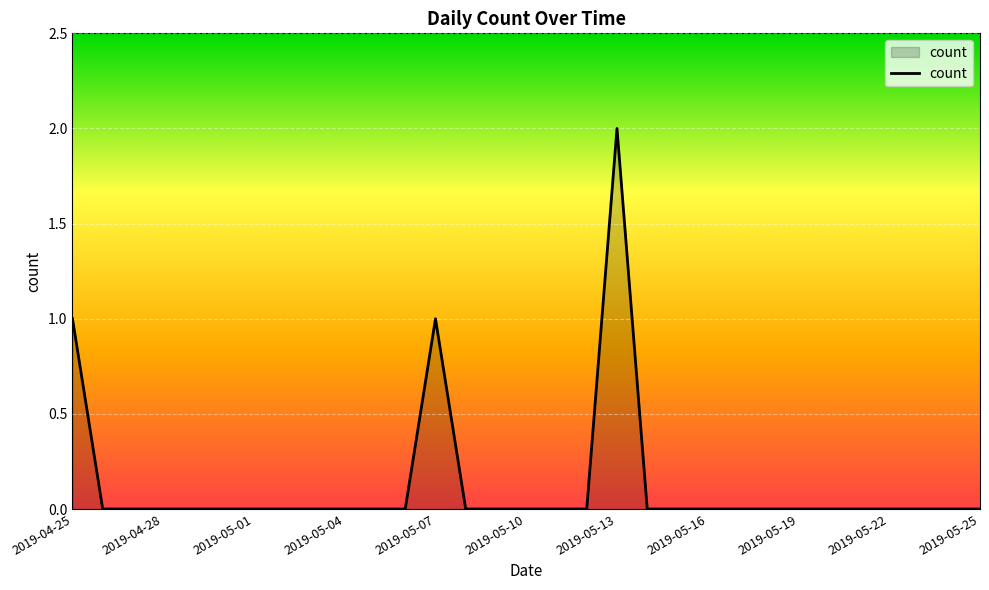

Where is the first local maximum?

2019-05-07